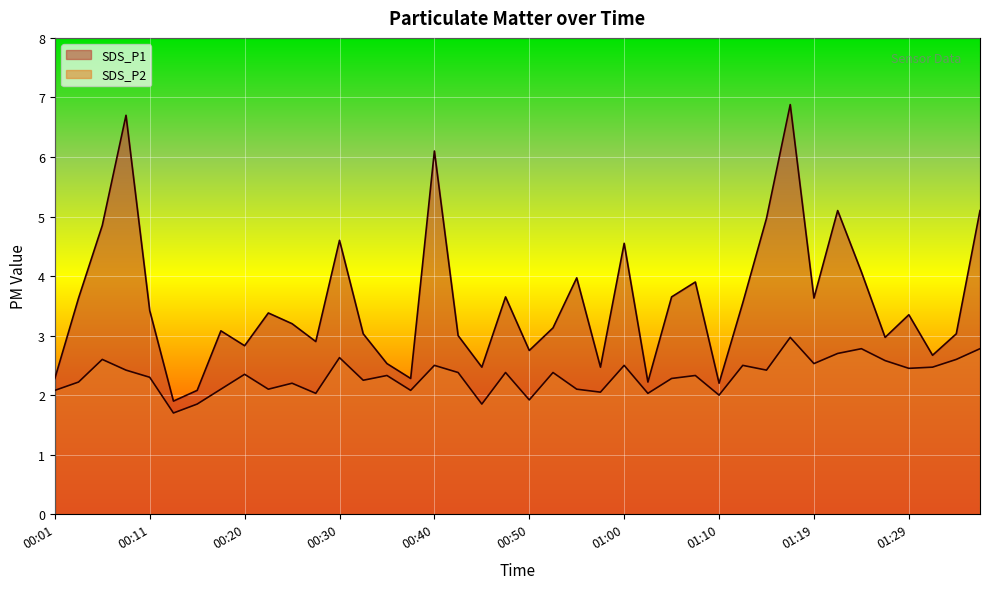

What is the difference between the maximum and minimum values in the SDS_P1 series?

5.0